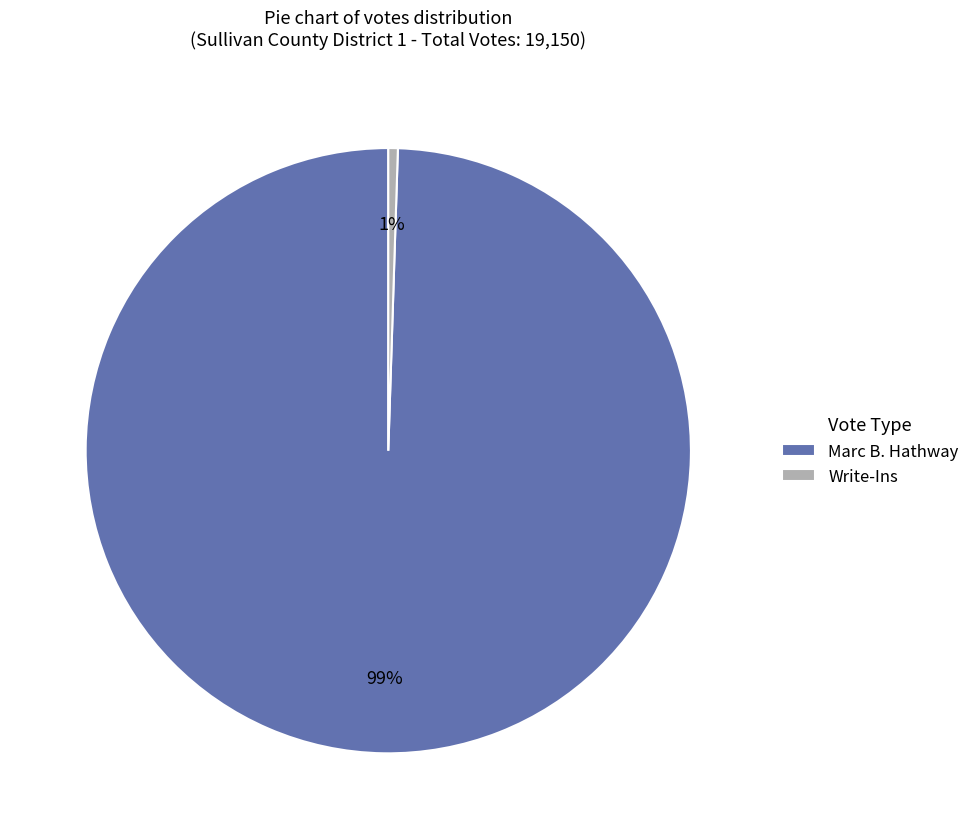

Combined, do Marc B. Hathway and Write-Ins account for over 50%?

Yes